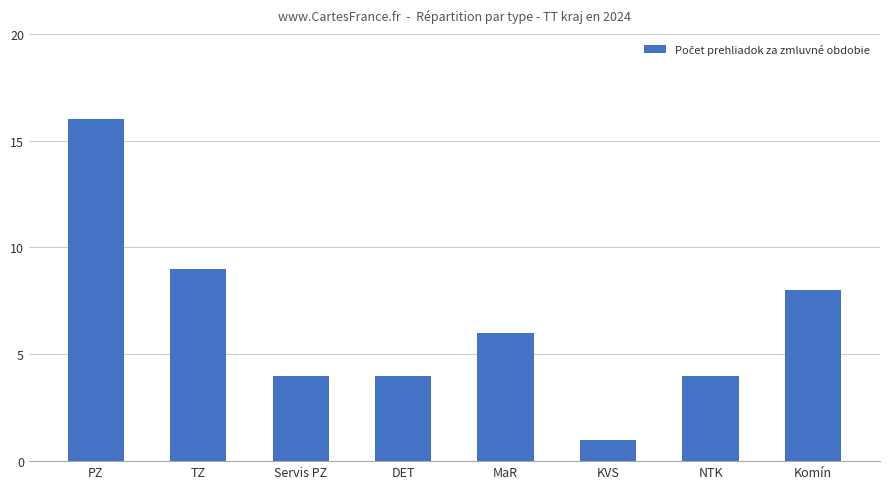

Is it true that the value at PZ is 3?

False